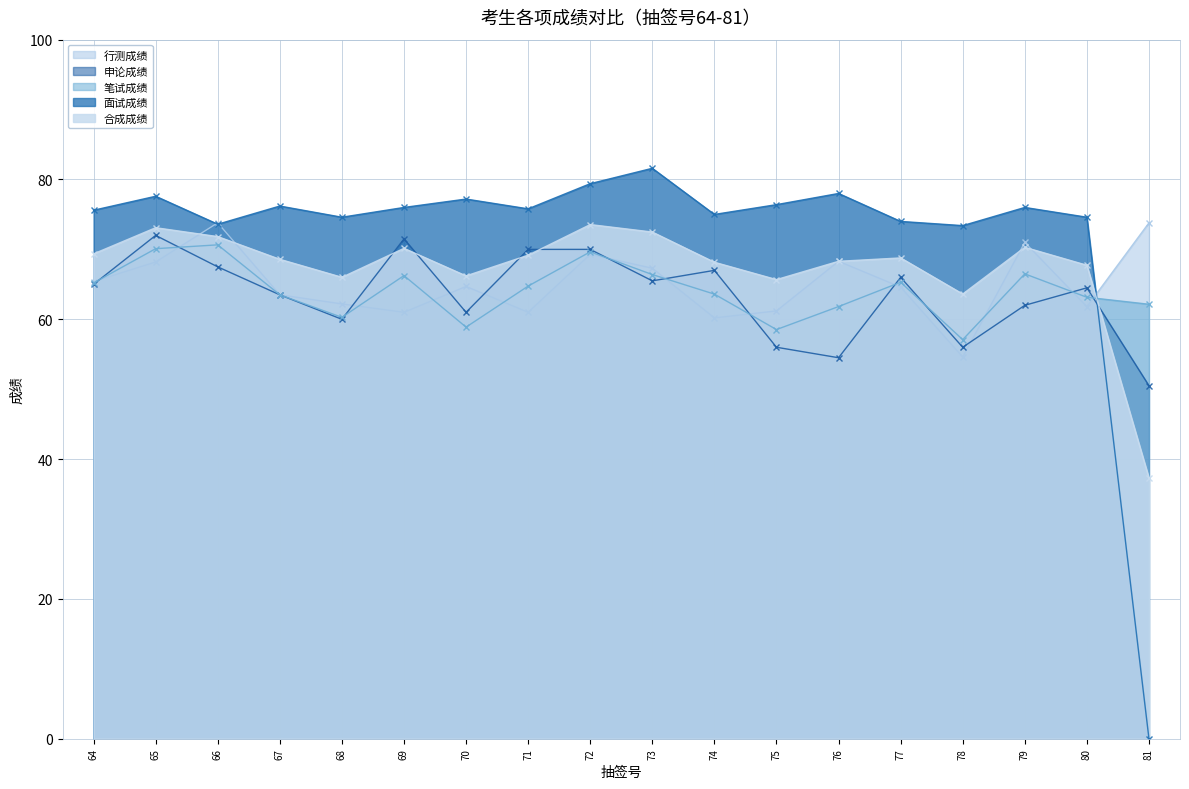

How many times do 笔试成绩 and 合成成绩 cross each other?

1